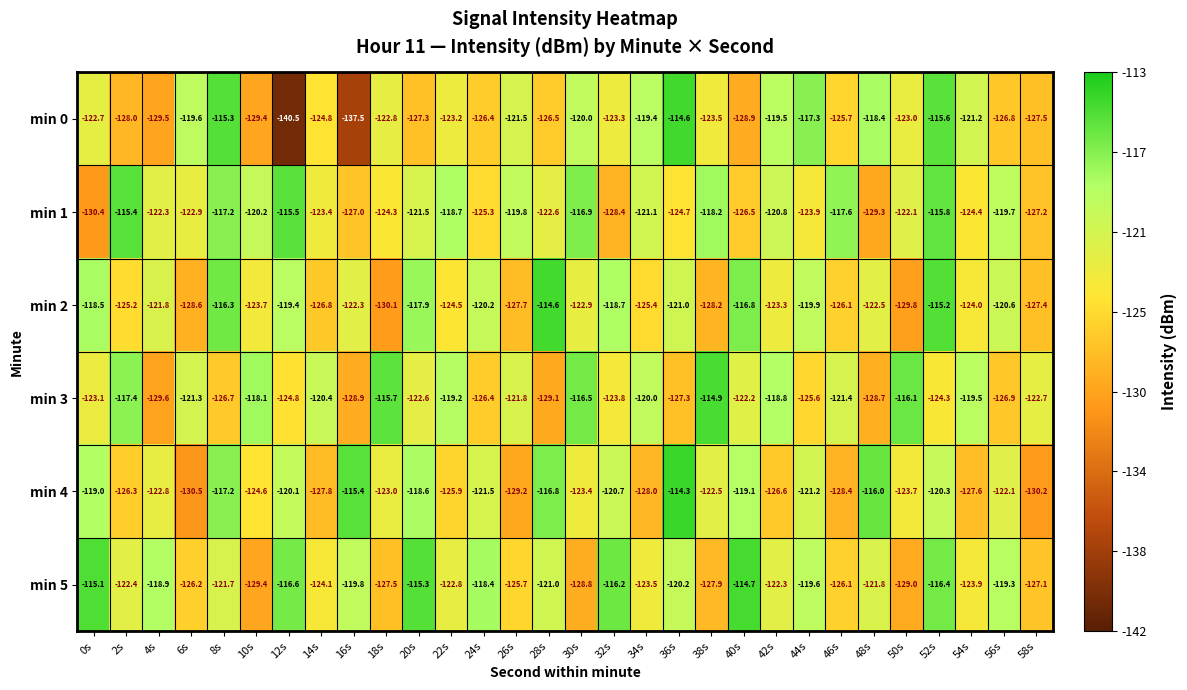

At 18s, list the series in order from smallest to largest.

min 2, min 5, min 1, min 4, min 0, min 3